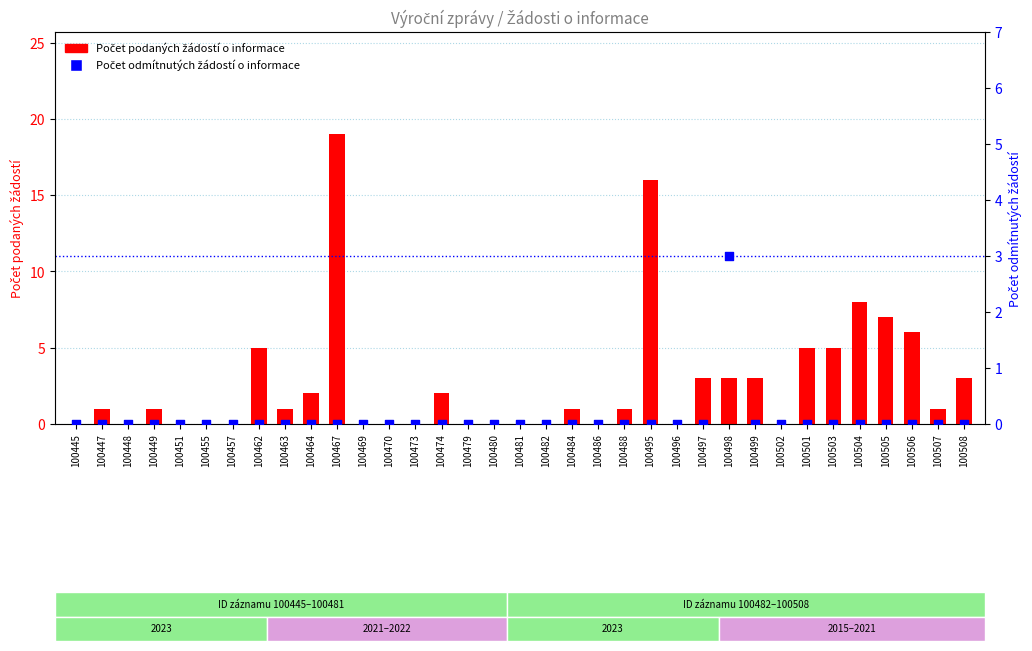

Which series has the largest Y range (max minus min)?

Počet podaných žádostí o informace